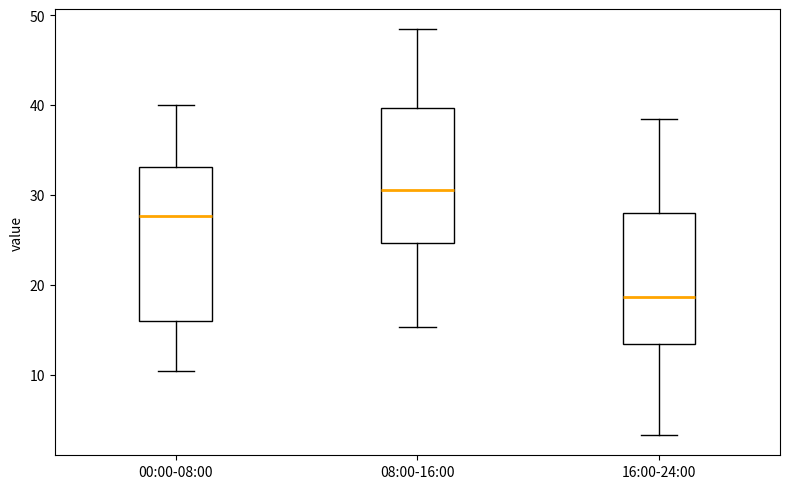

Reading left to right, read every box against the y-axis: the position of its median line, the range the box covers, and the ends of its whiskers. The values are not printed on the chart, so give them approximately, as read against the axis.

00:00-08:00: median 28, box 16 to 33, whiskers 10 to 40
08:00-16:00: median 31, box 25 to 40, whiskers 15 to 48
16:00-24:00: median 19, box 13 to 28, whiskers 3 to 38